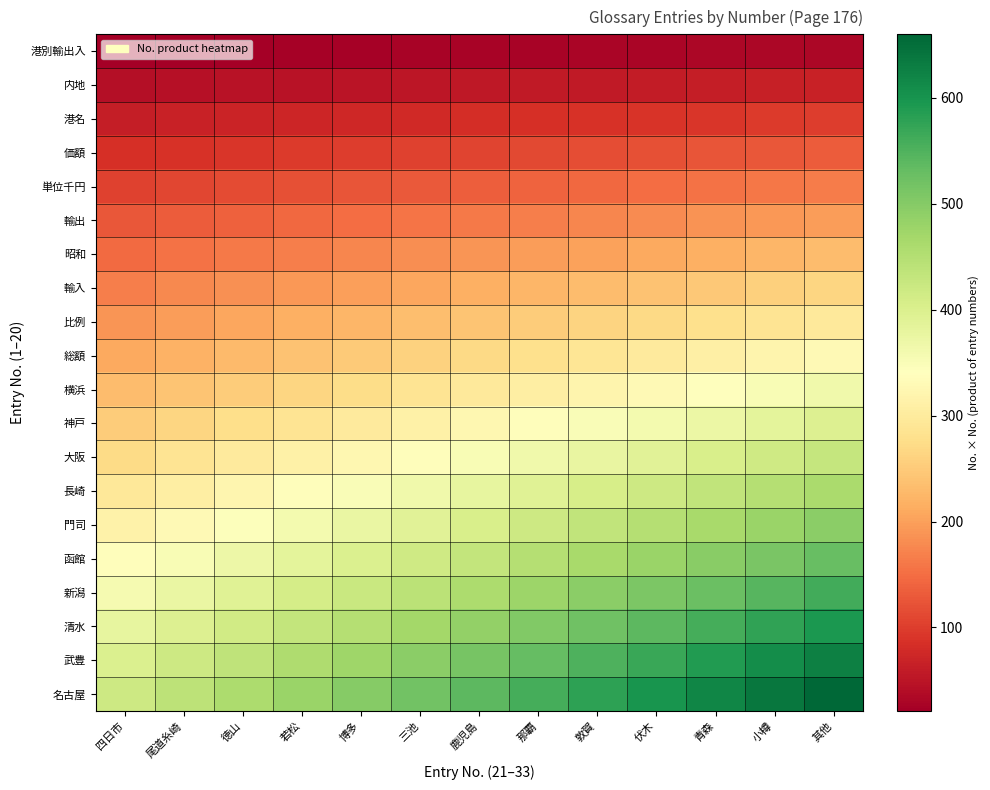

Count the number of categories in the chart.

13